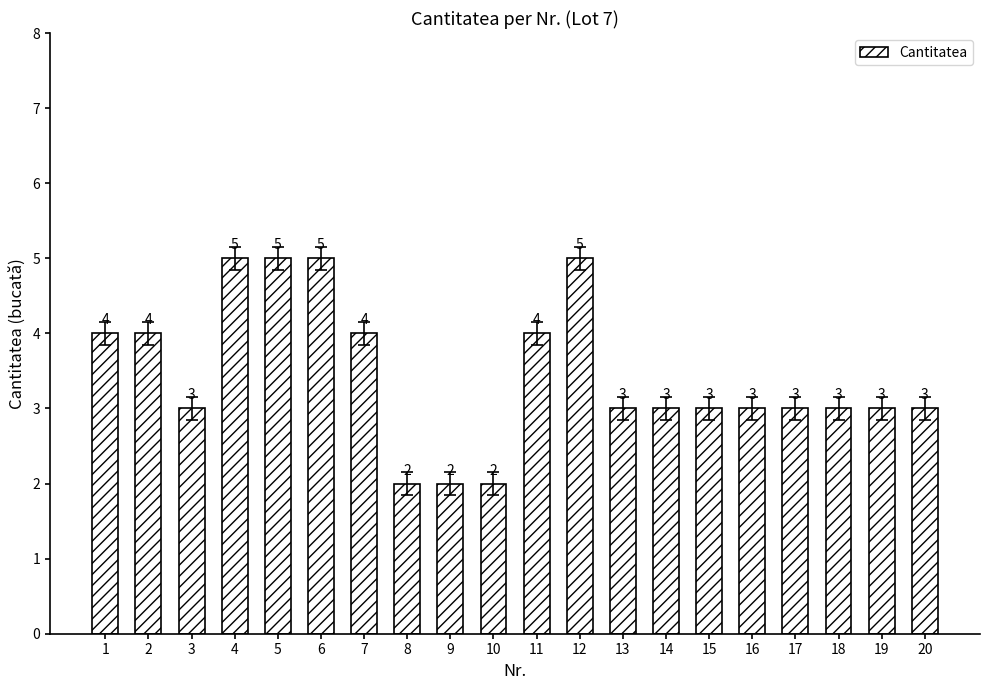

What is the maximum value shown in the chart?

5